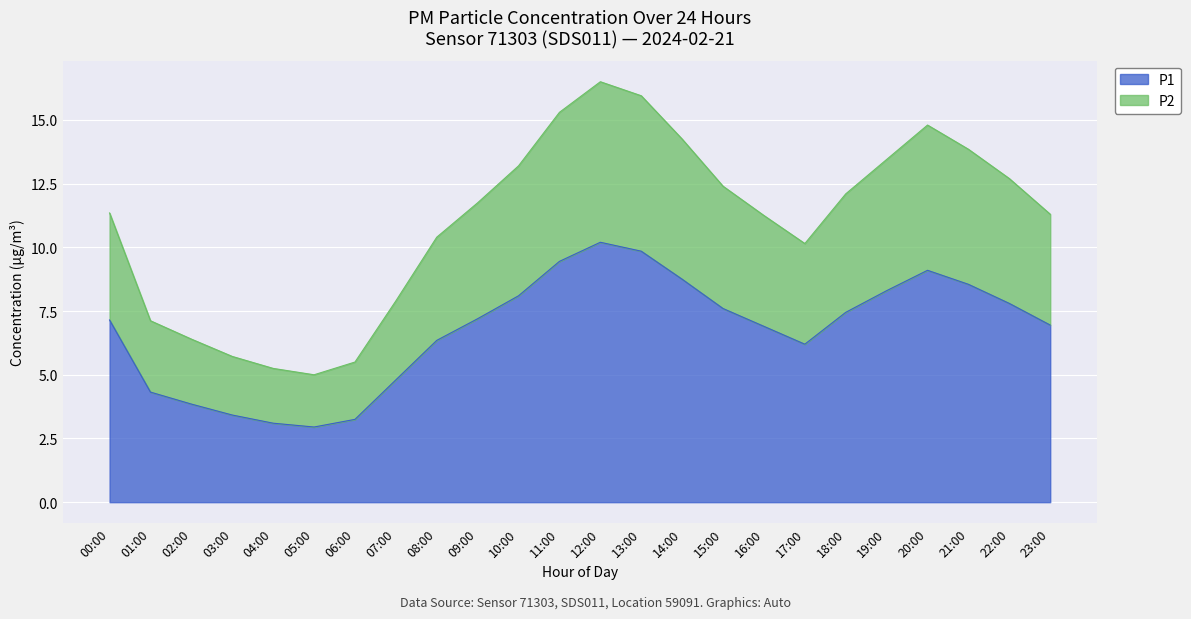

At which category does P2 reach its first local valley?

05:00